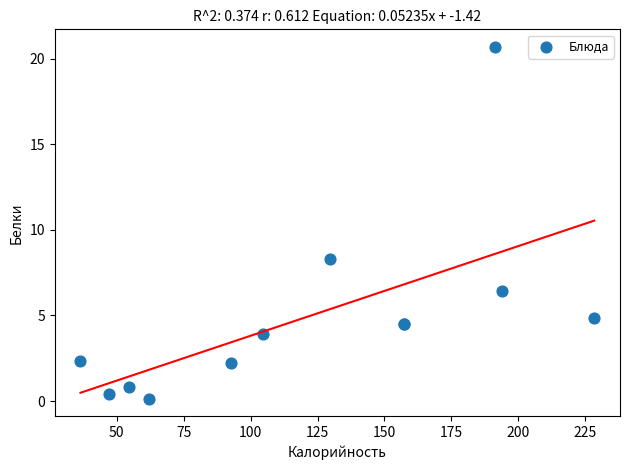

What Y value in the scatter plot is closest to 10?

8.3